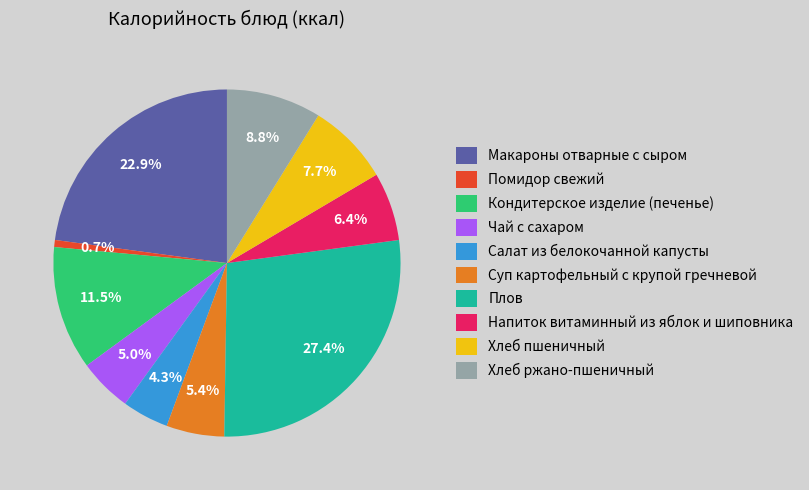

Does Суп картофельный с крупой гречневой account for over 50% of the chart?

No